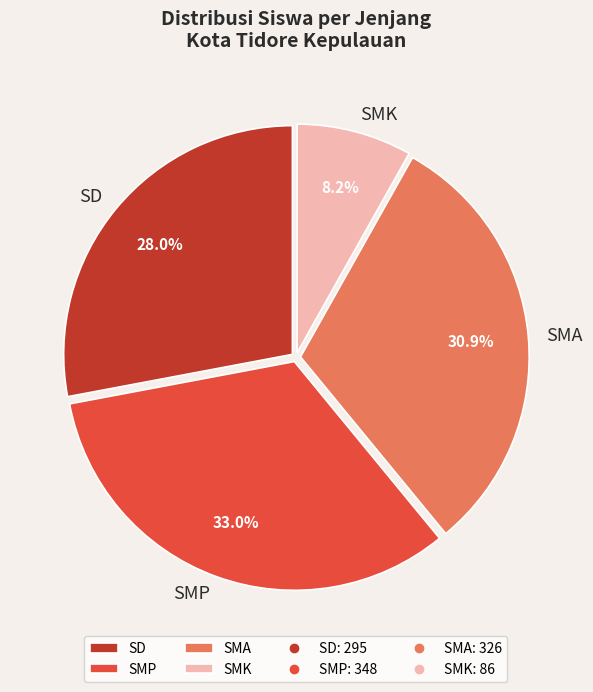

What portion of the pie excludes SMK?

91.8%